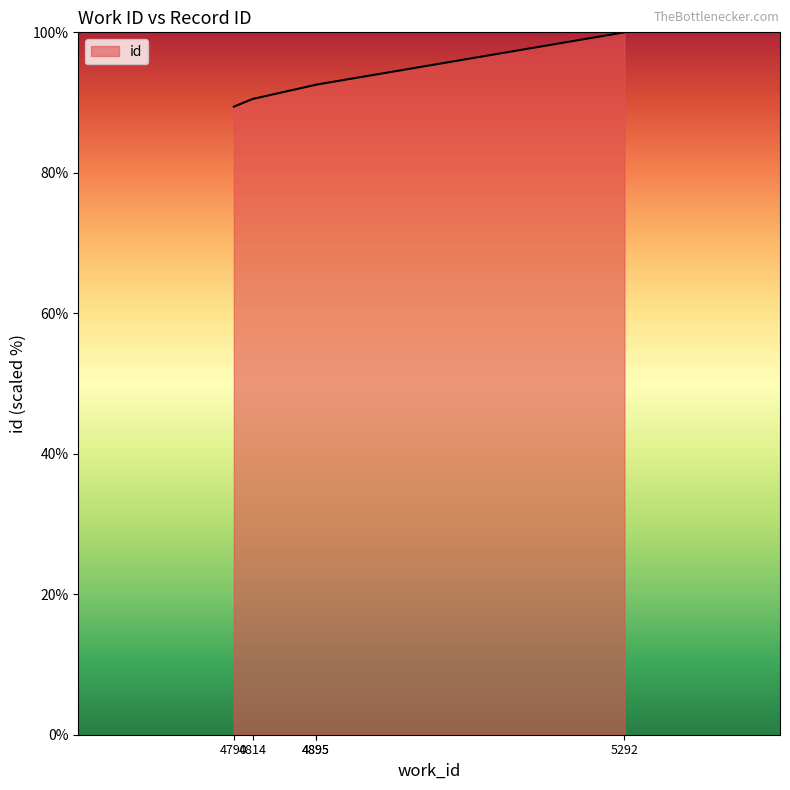

What is the value of the 4th point from the left?

92.5